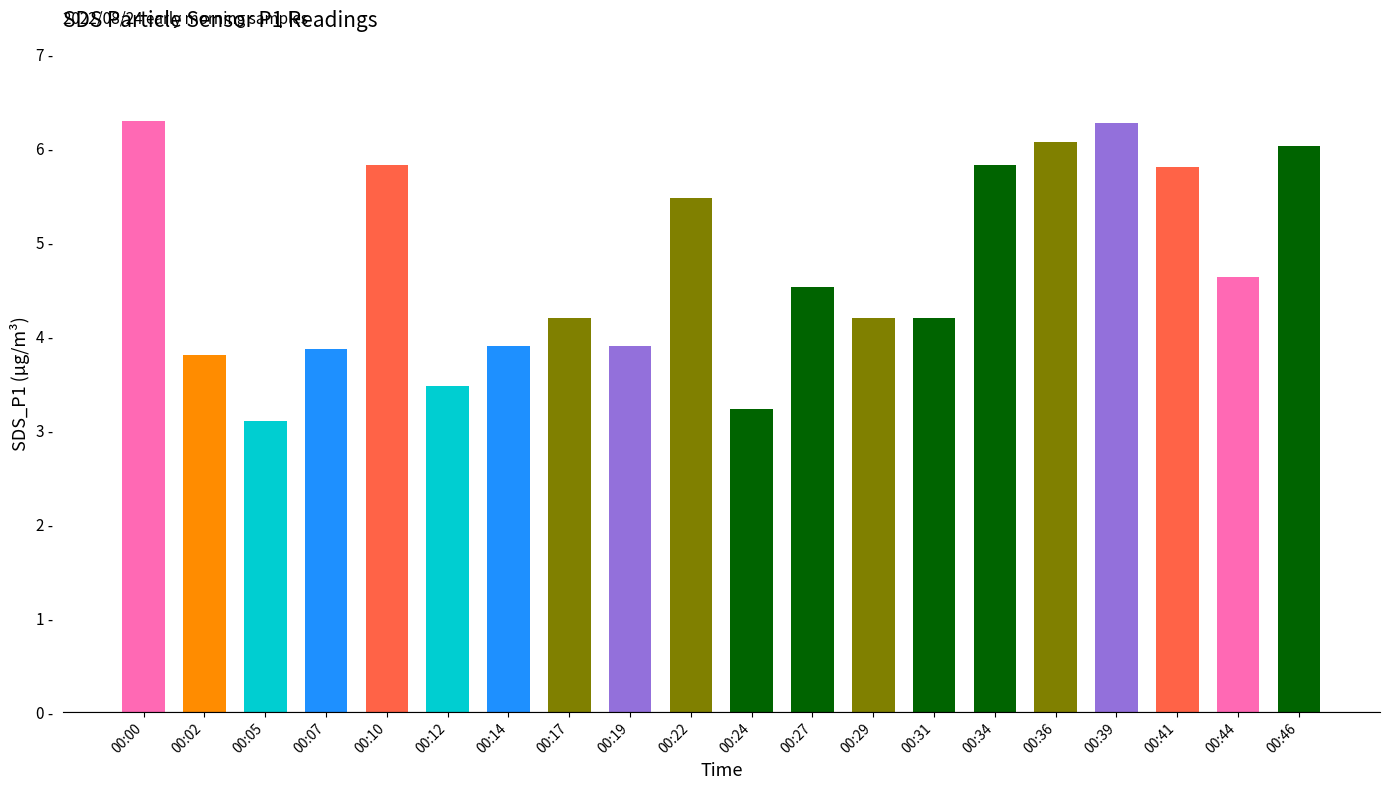

Is it true that the value at 00:31 is 2.1?

False